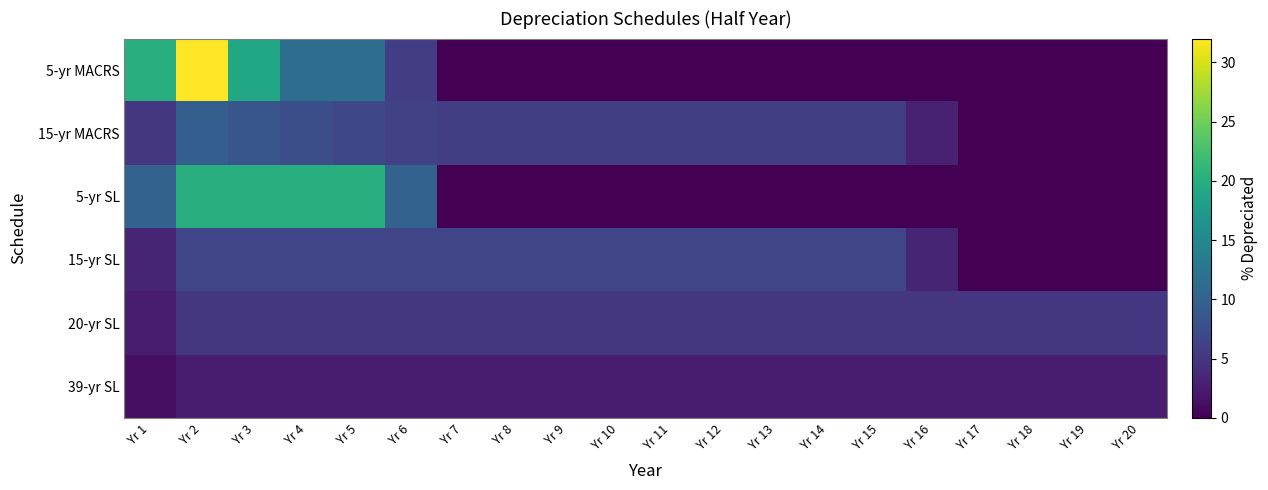

What is the total value across all series at Yr 3?

62.0